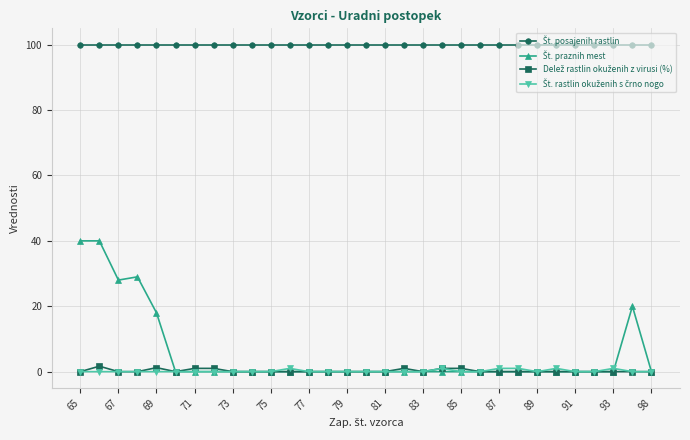

What is the greatest value displayed?

100.0